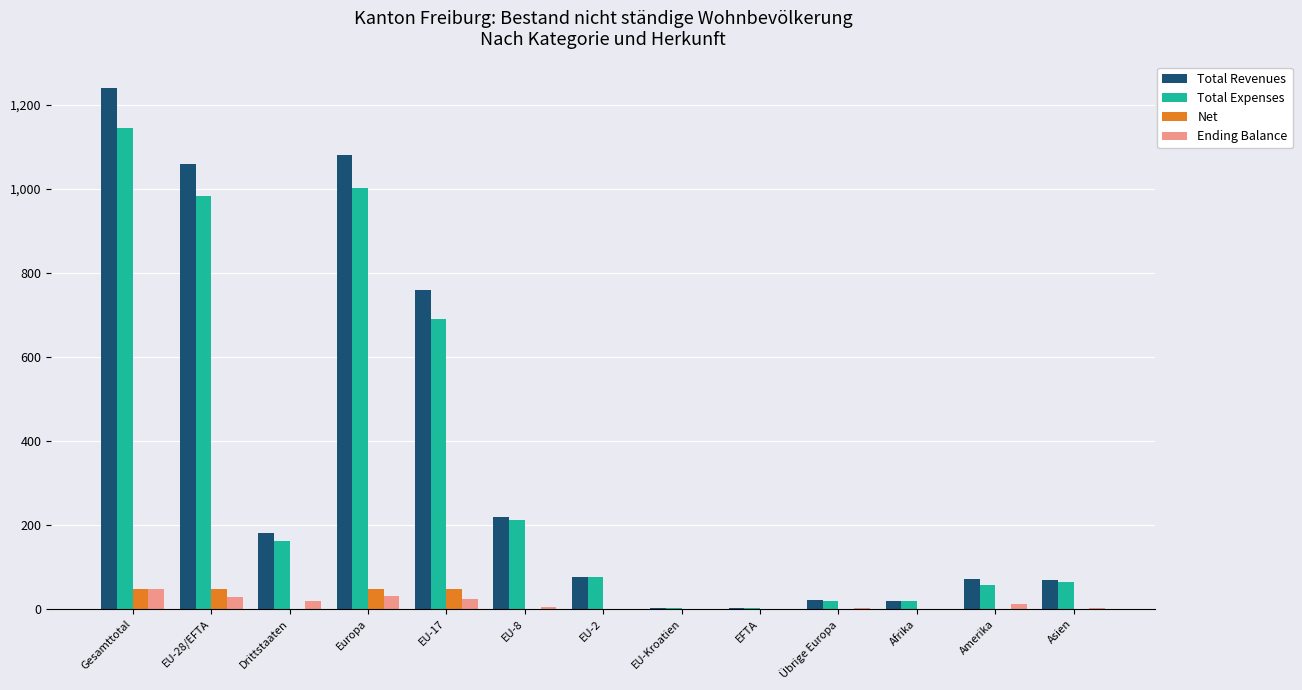

What is the sum of all Ending Balance values?

172